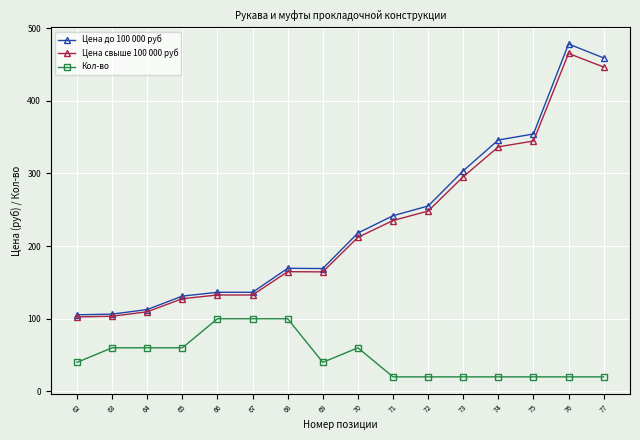

Which series has the largest total across all categories?

Цена до 100 000 руб